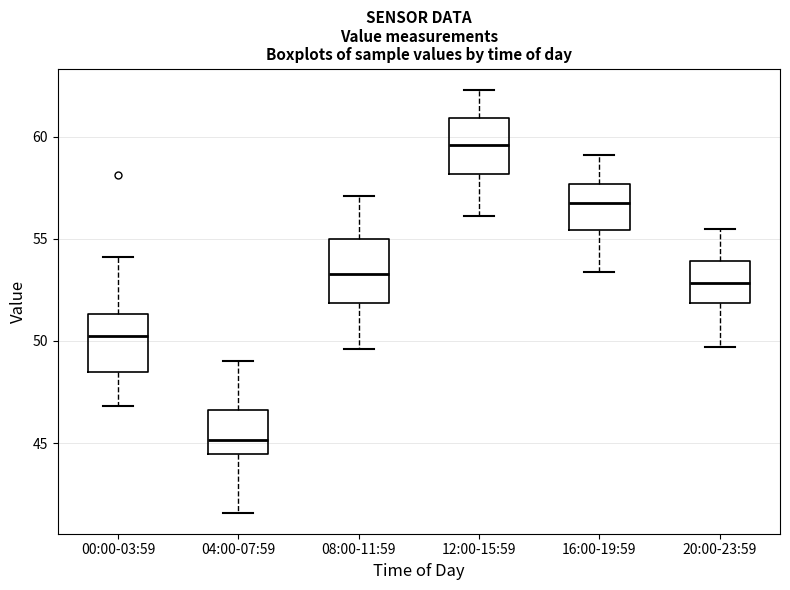

Which box has the lowest median line?

04:00-07:59